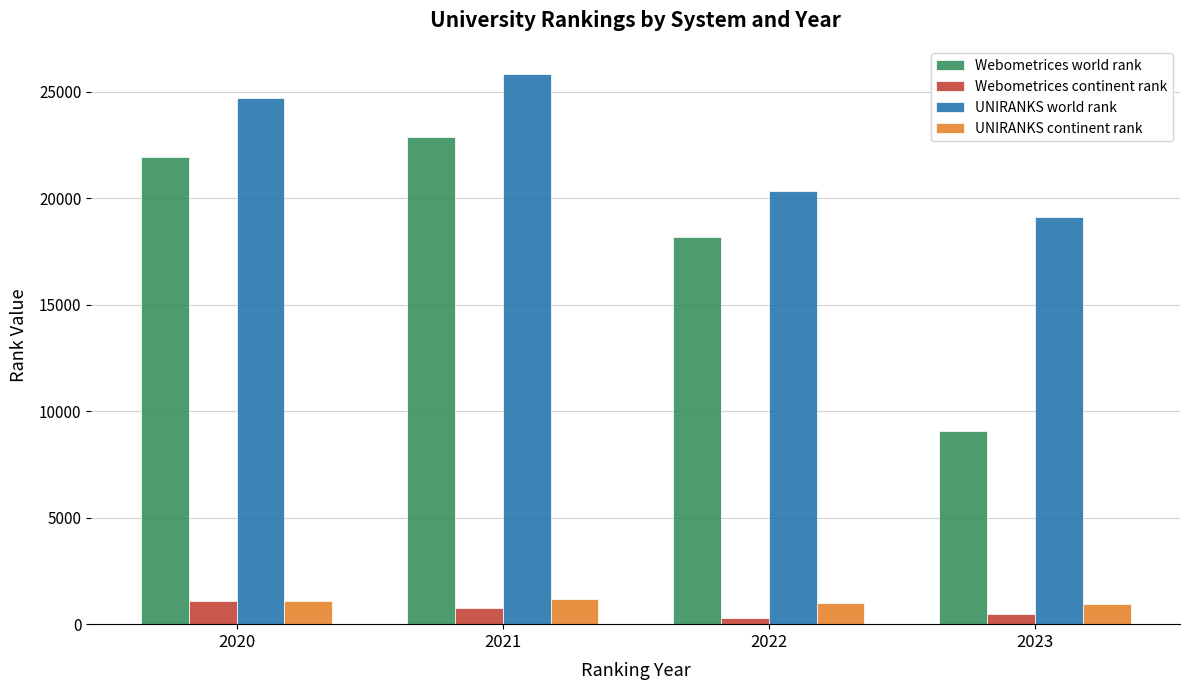

Count the UNIRANKS world rank values in the range 20362 to 25839.

3